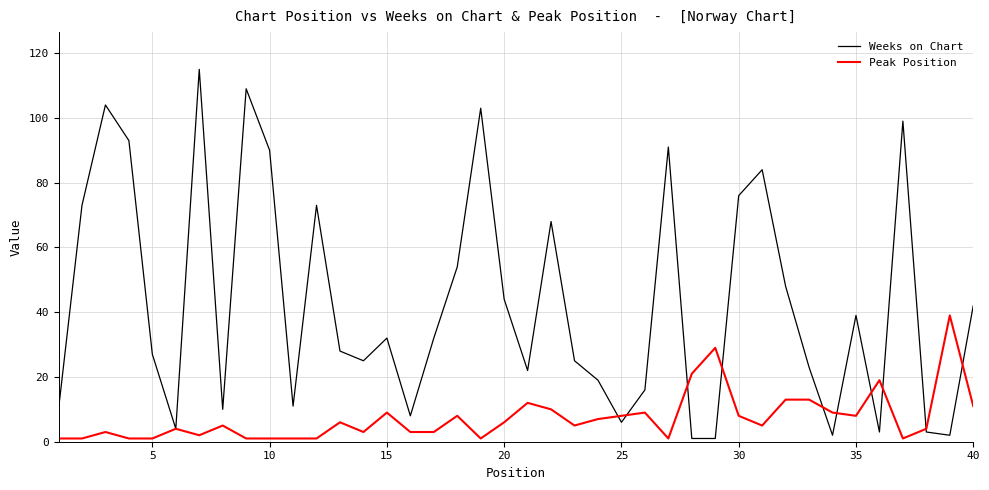

What is the highest value of the Peak Position series?

39